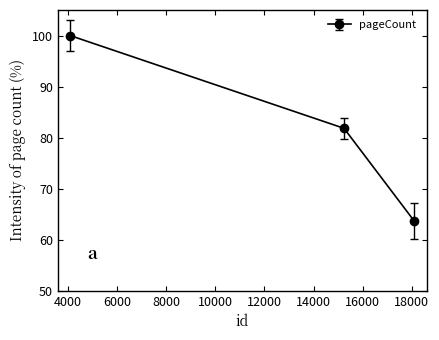

Reading left to right, transcribe all the data shown in this chart.

100.0	81.8	63.6